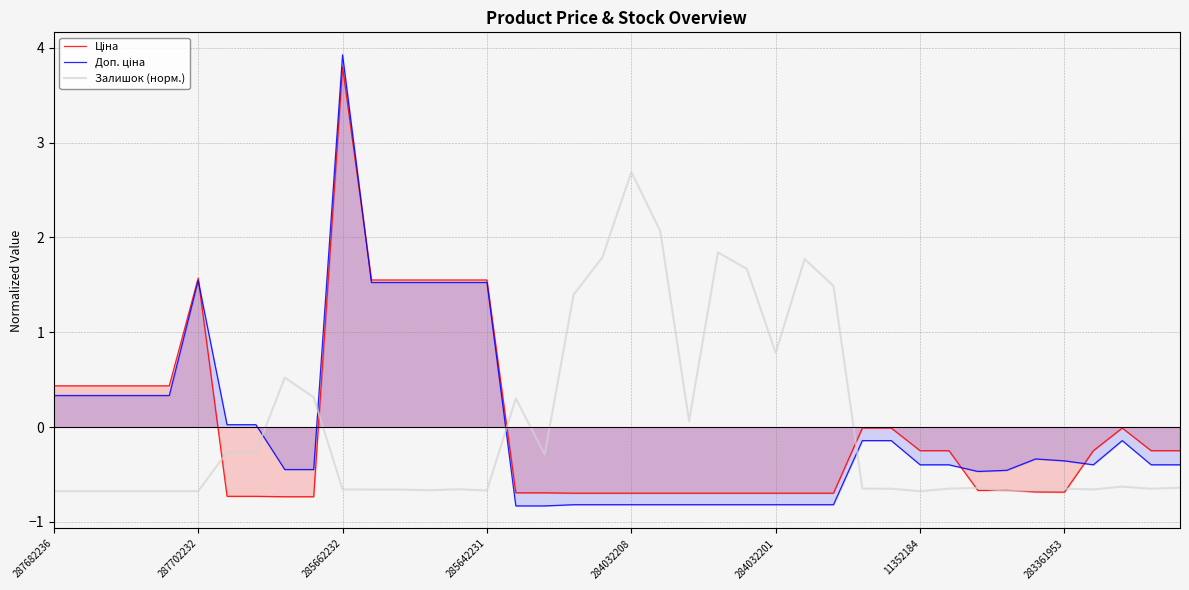

How many data points in Залишок (норм.) are above 0?

13